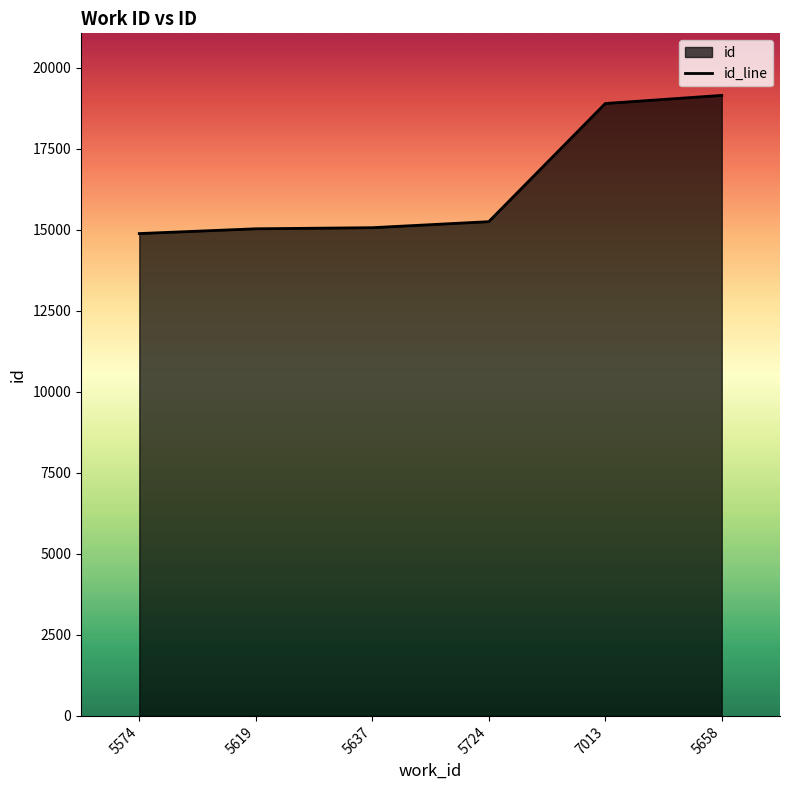

What is the approximate value at 5574?

14889